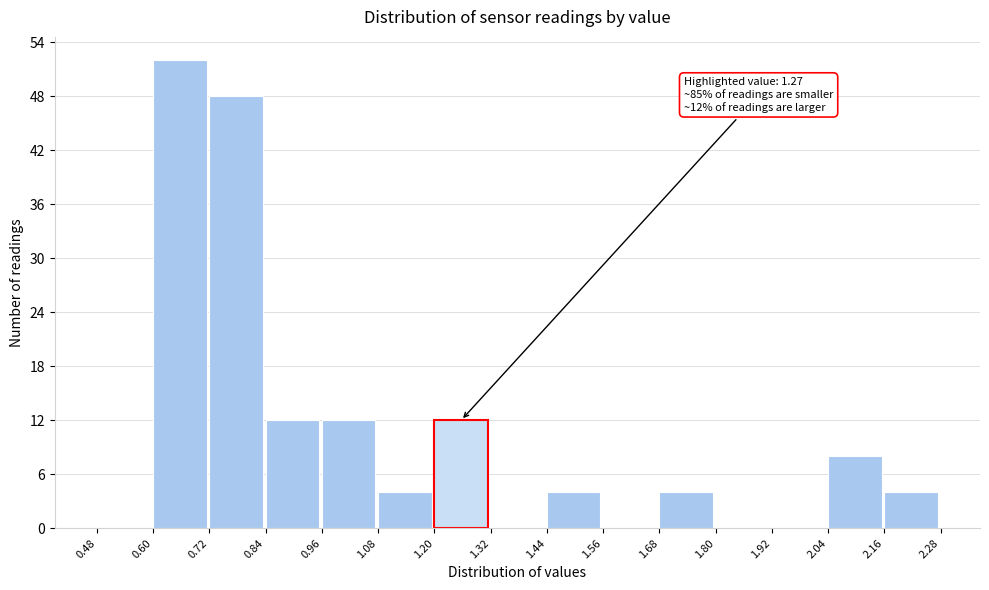

Which range on the x-axis has the tallest bar?

0.60 to 0.72